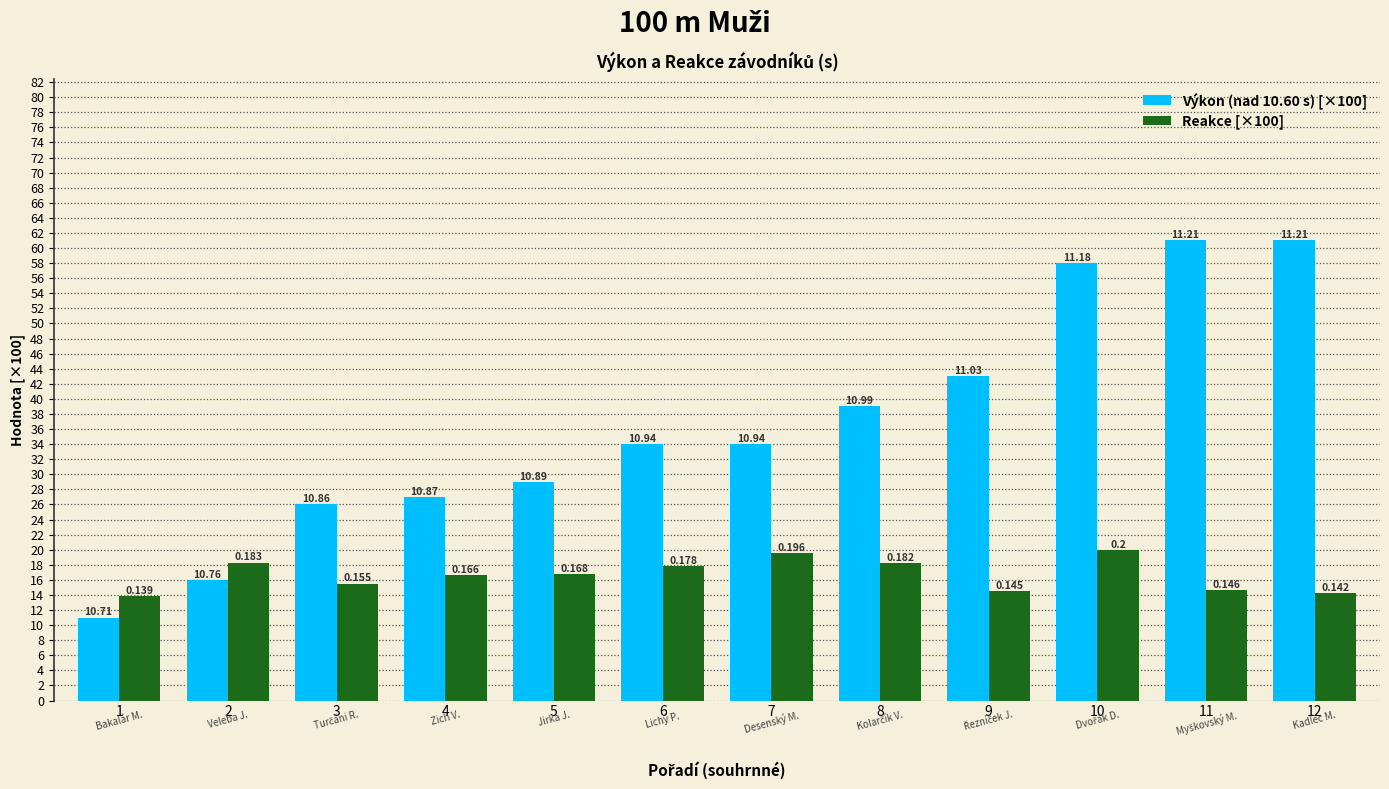

At which label is Reakce [×100] closest to 16?

3